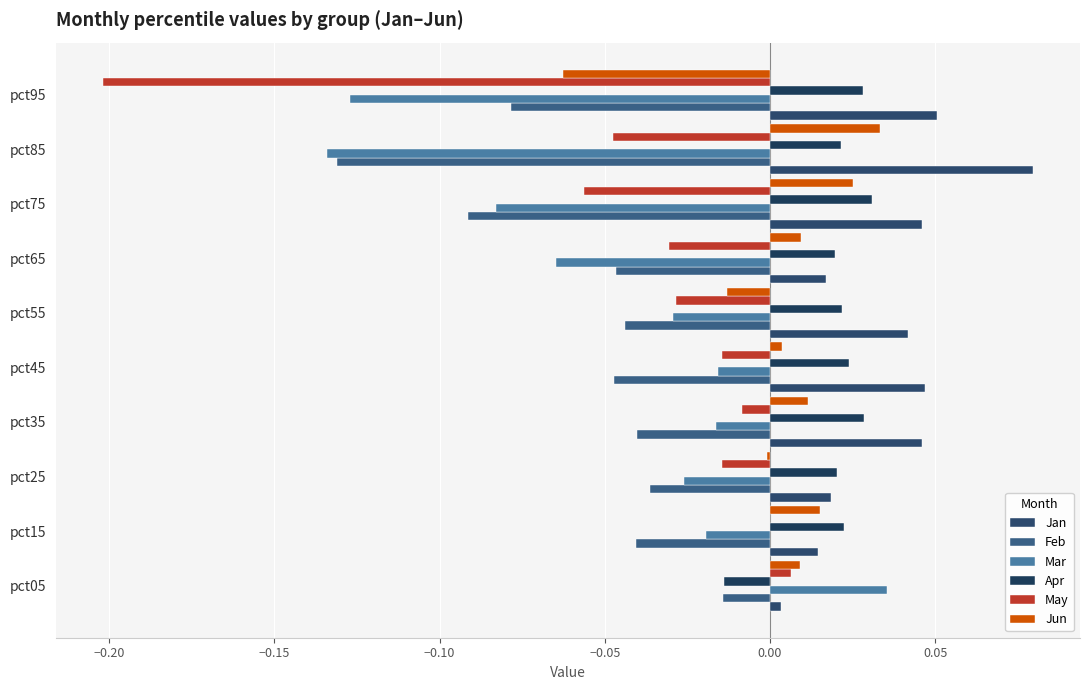

How many distinct data groups are displayed?

6